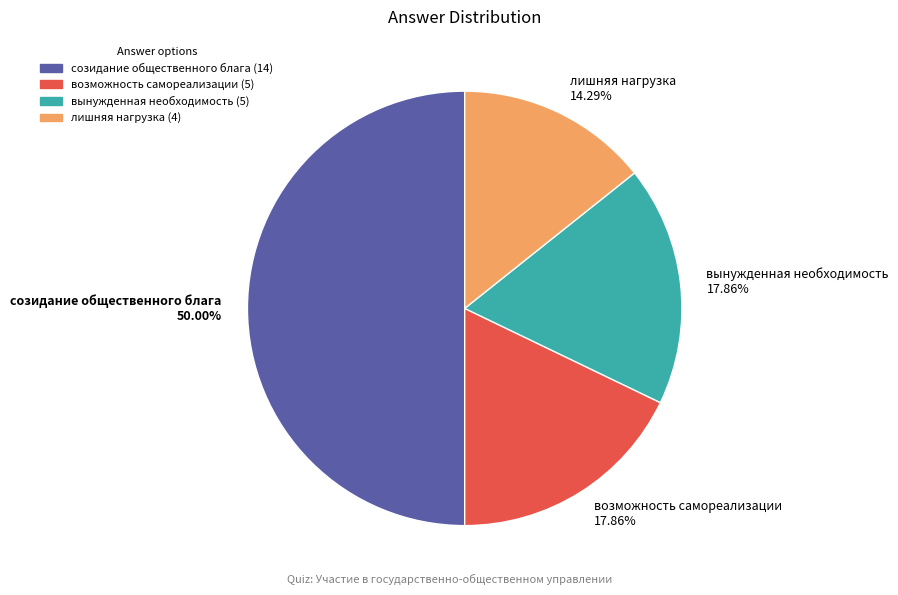

To the nearest percent, what is the difference between the созидание общественного блага and вынужденная необходимость slice percentages?

32%